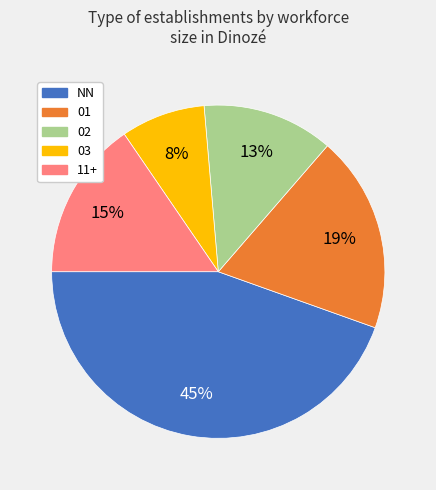

Is there any slice that represents more than half of the pie?

No